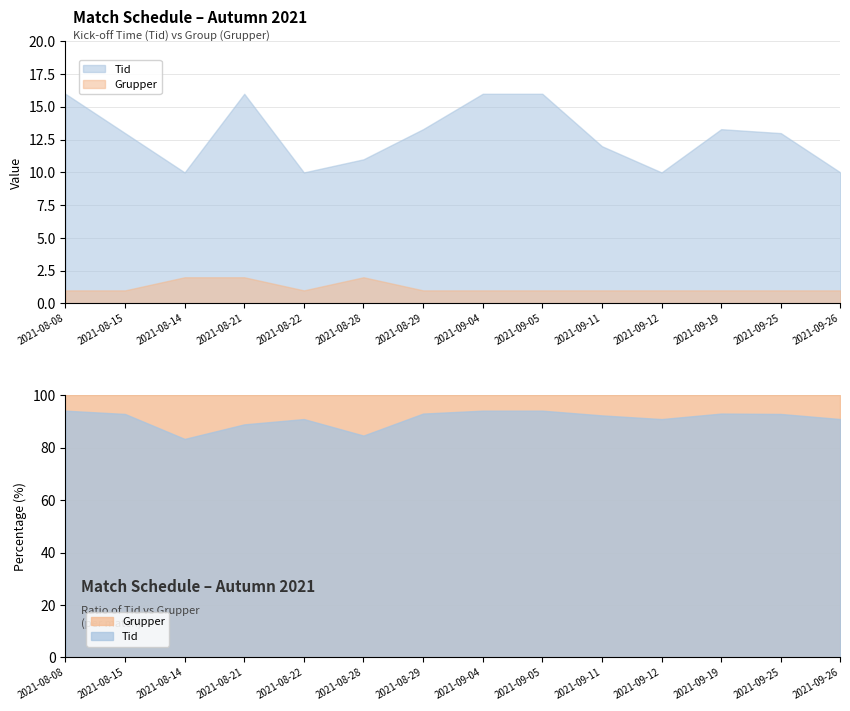

Count the number of data series in this chart.

2